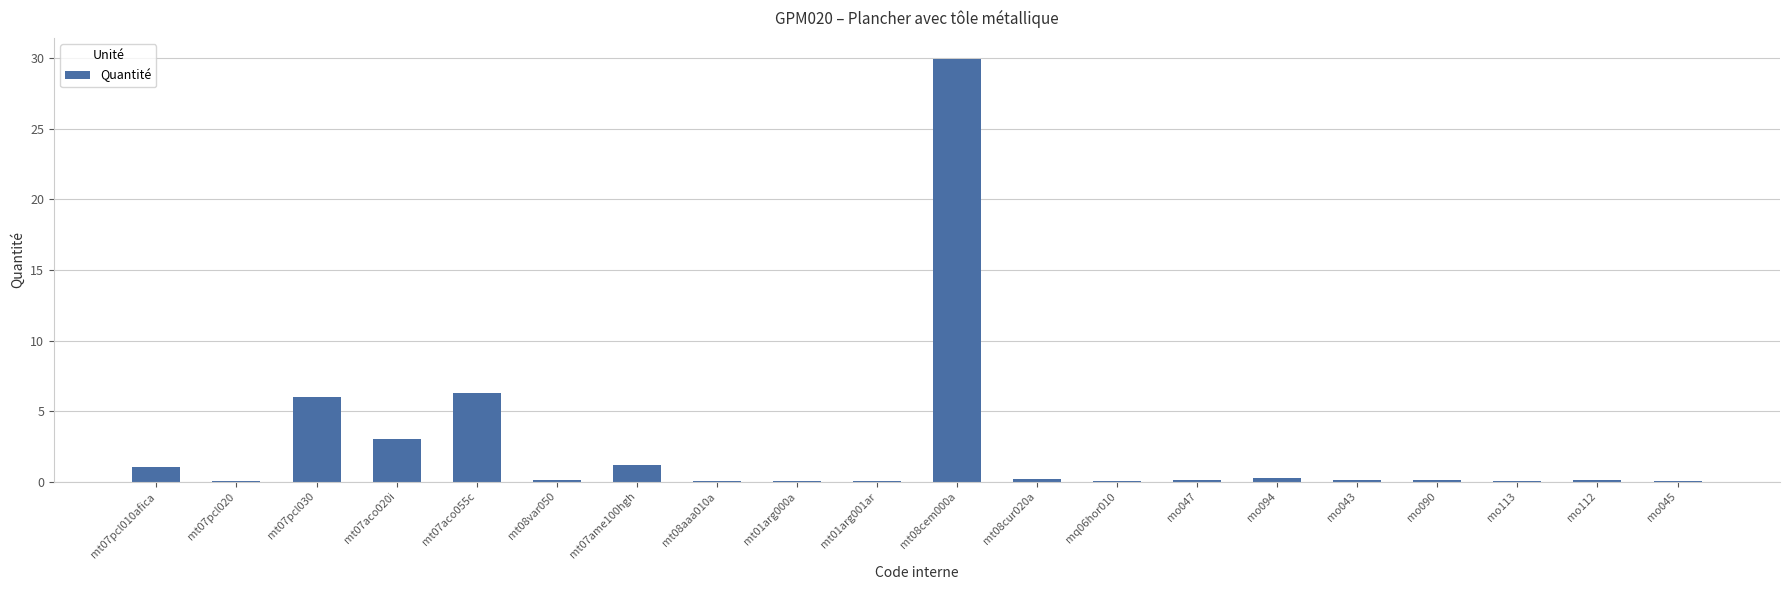

What is the change in value from mt07pcl010afica to mt08cem000a?

+28.9